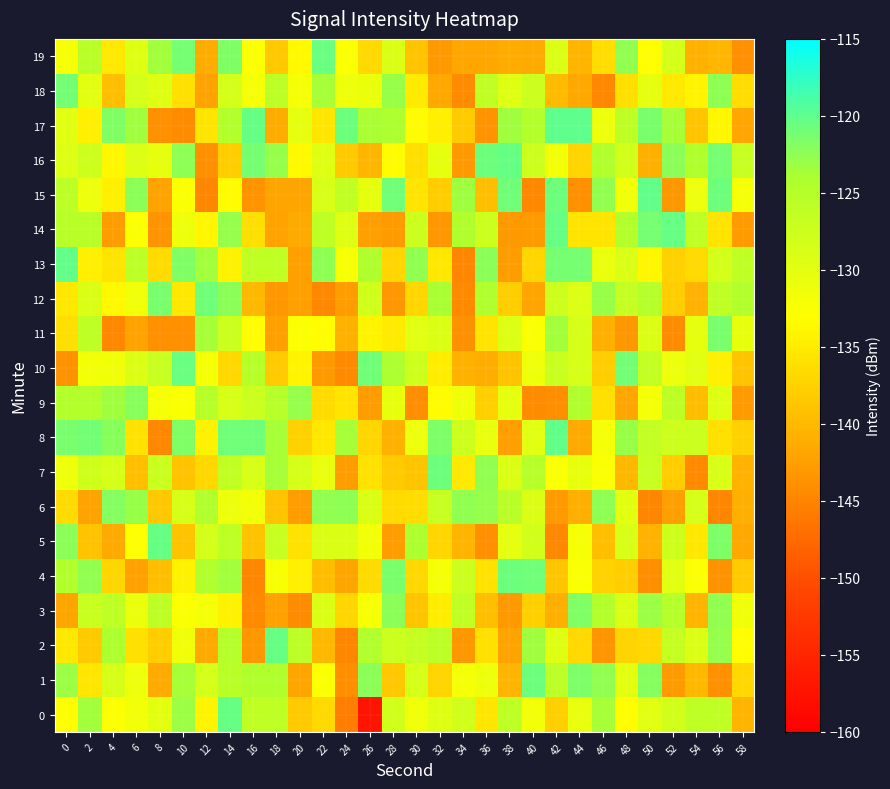

How many distinct data groups are displayed?

20